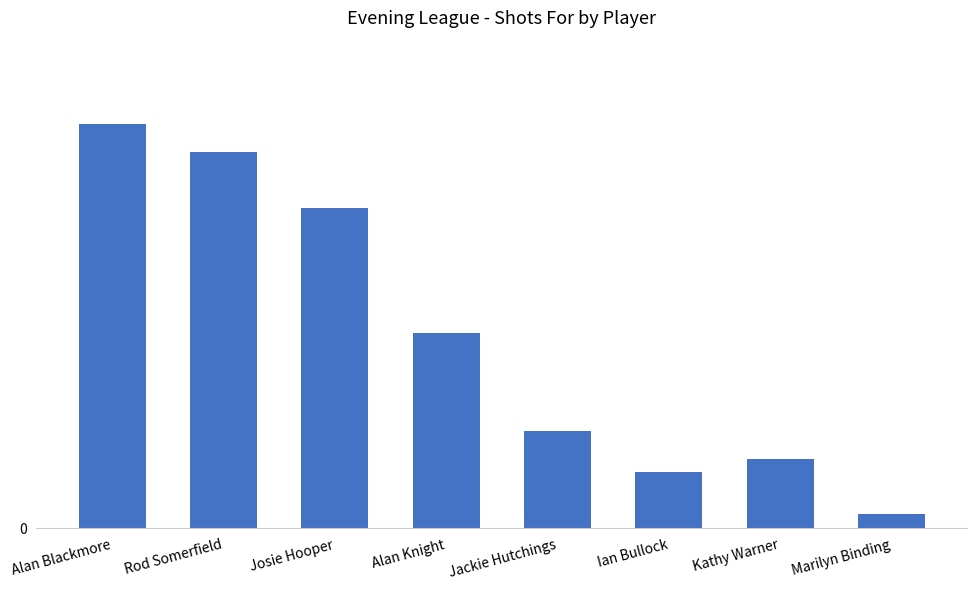

Count the number of values greater than 14.

3